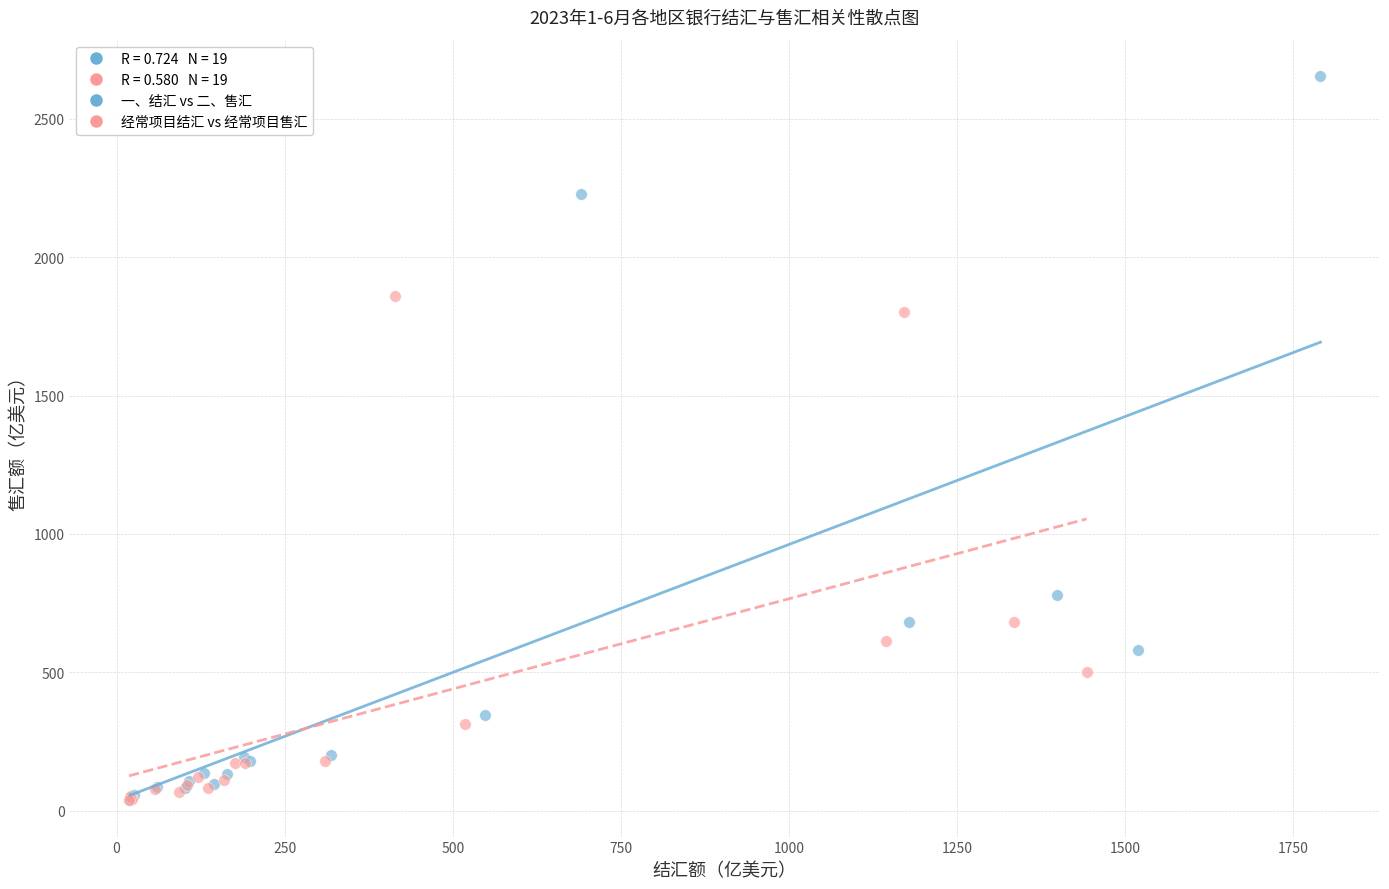

Which series has the largest Y range (max minus min)?

一、结汇 vs 二、售汇